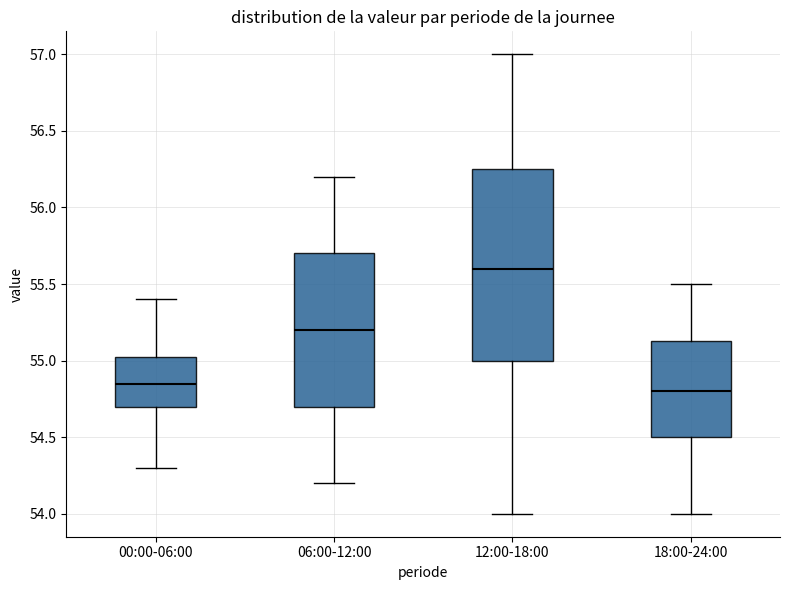

Where does the median line of the box for 06:00-12:00 sit on the y-axis? The values are not printed on the chart, so give them approximately, as read against the axis.

55.20